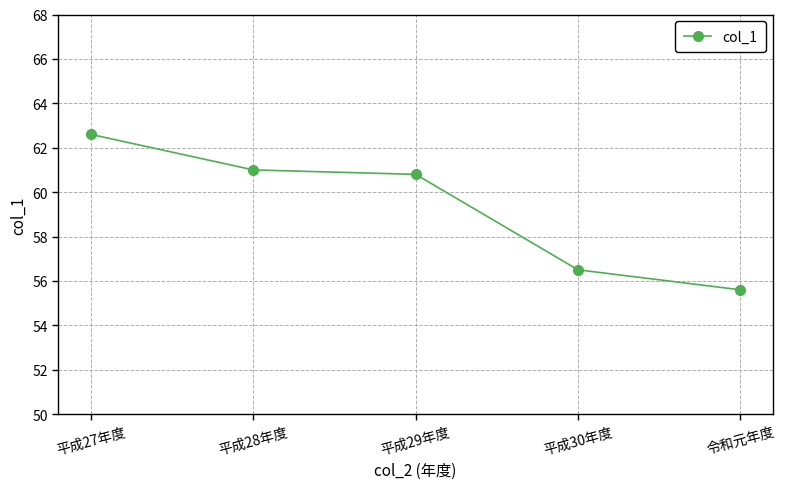

What is the label of the 1st point from the right?

令和元年度